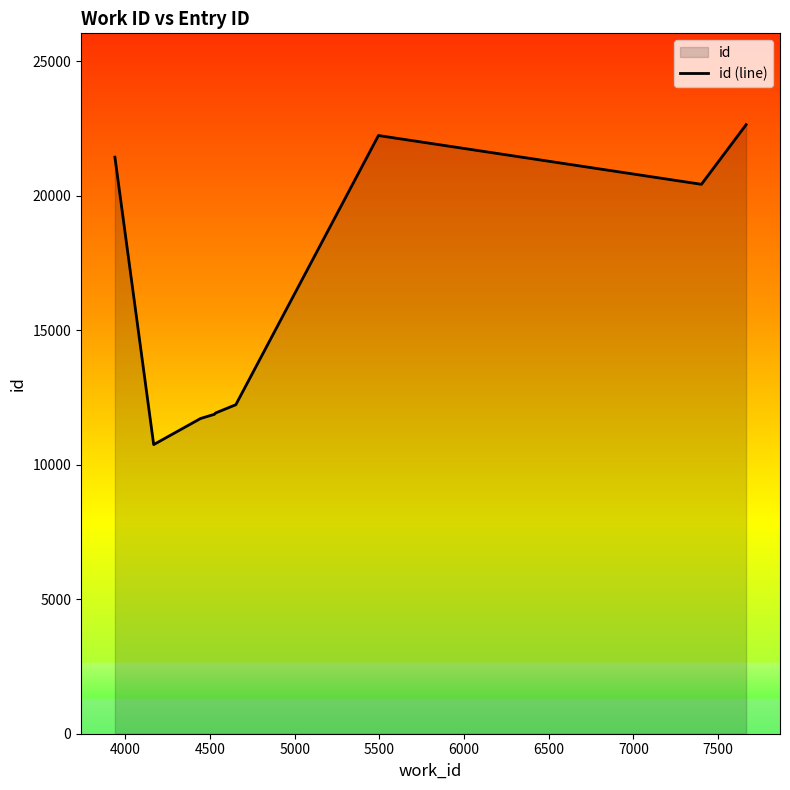

What is the maximum value shown in the chart?

22646